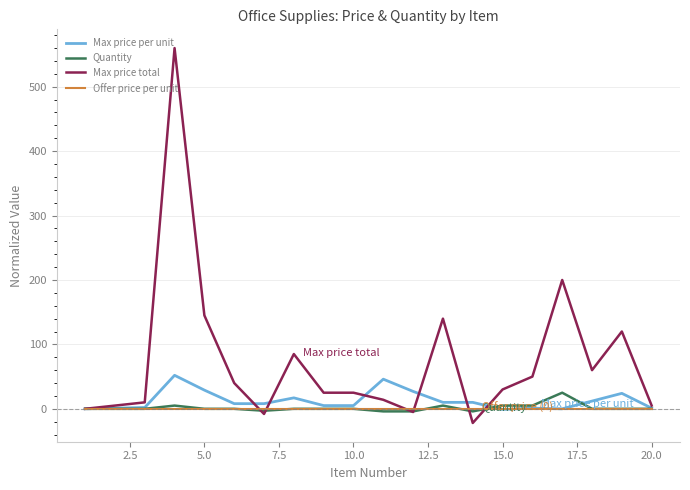

What is the smallest value displayed?

-22